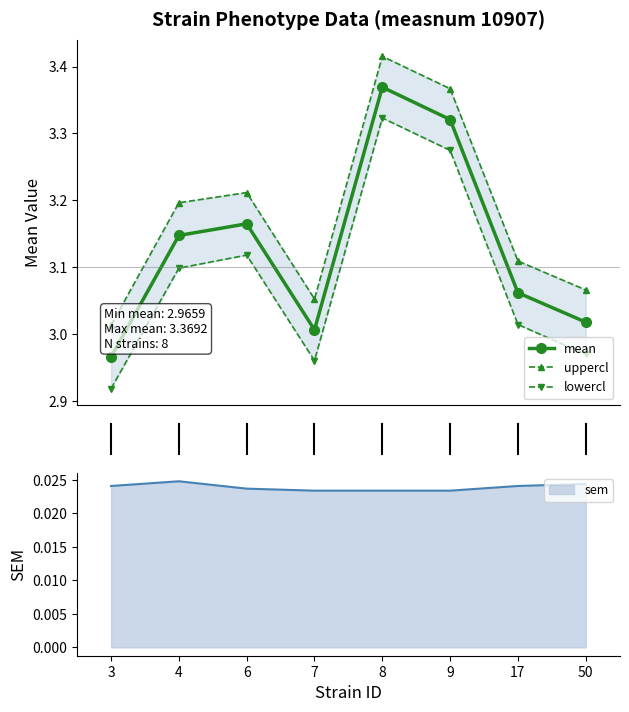

What is the spread (max minus min) of values at 8?

0.1